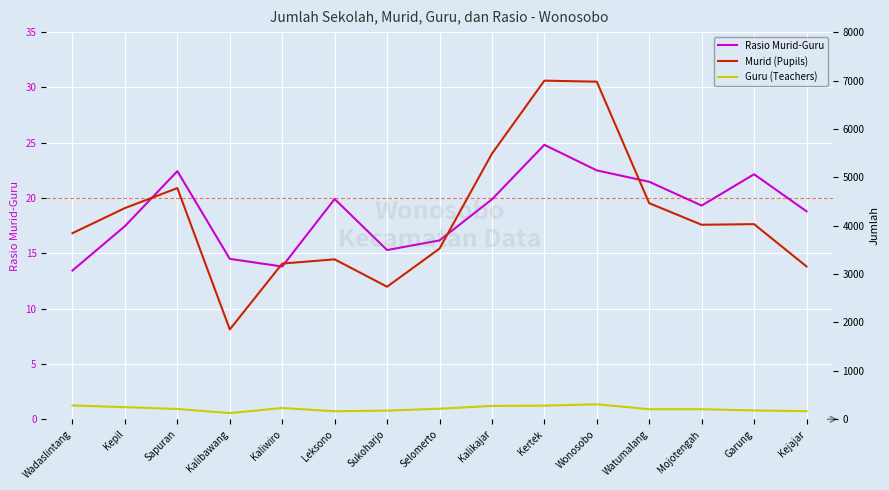

What is the smallest value displayed?

13.4